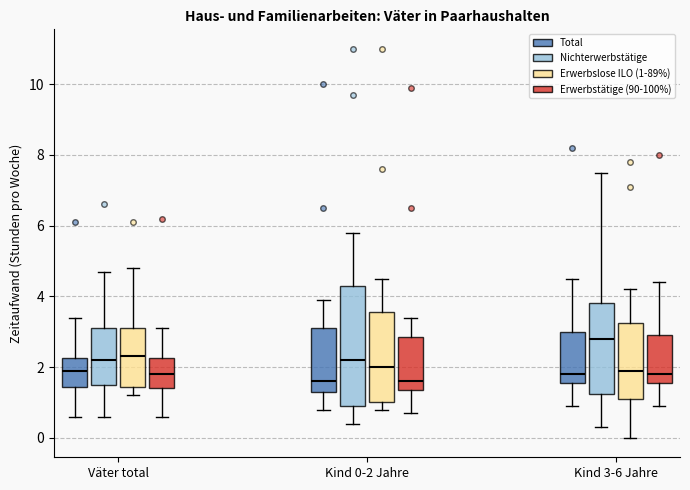

Which box is the tallest, from its lower edge to its upper edge?

Kind 0-2 Jahre (Nichterwerbstätige)